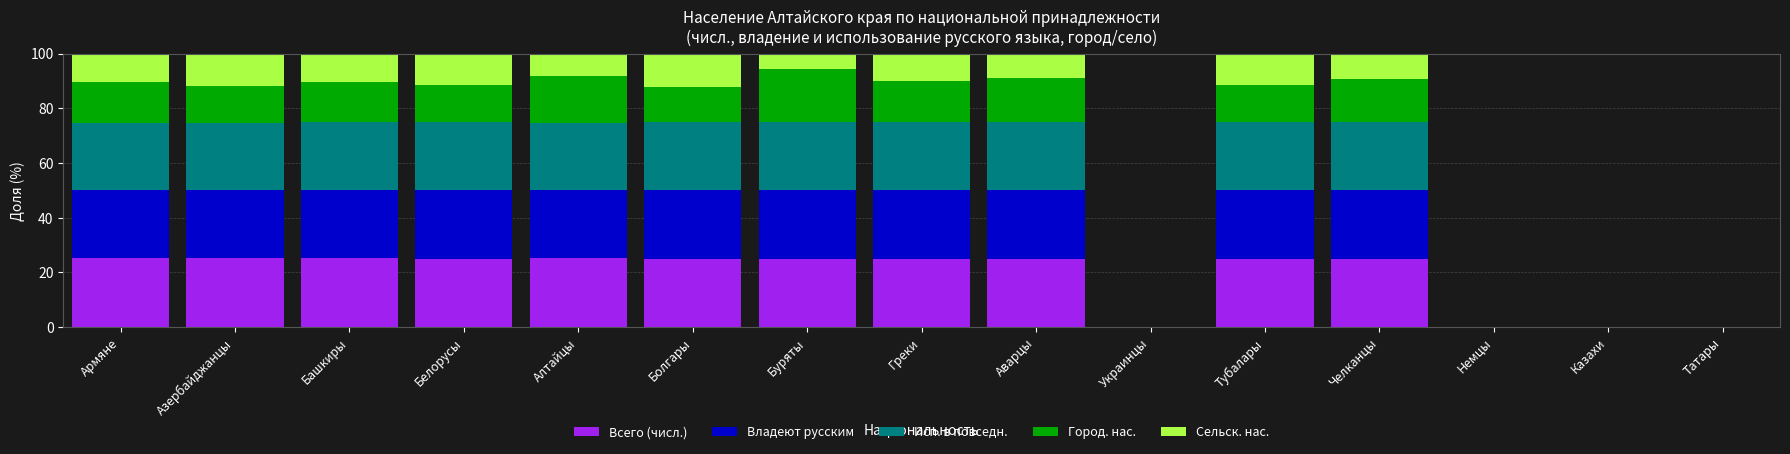

What is the highest value of the Всего (числ.) series?

25.3